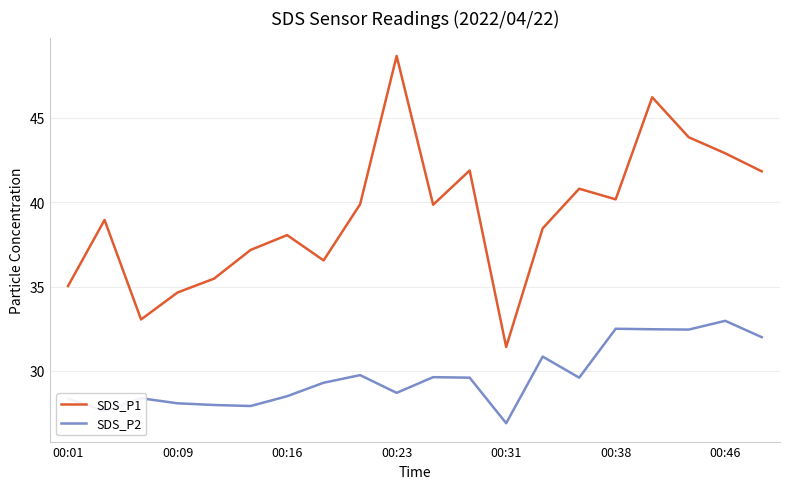

How many lines are shown in the chart?

2